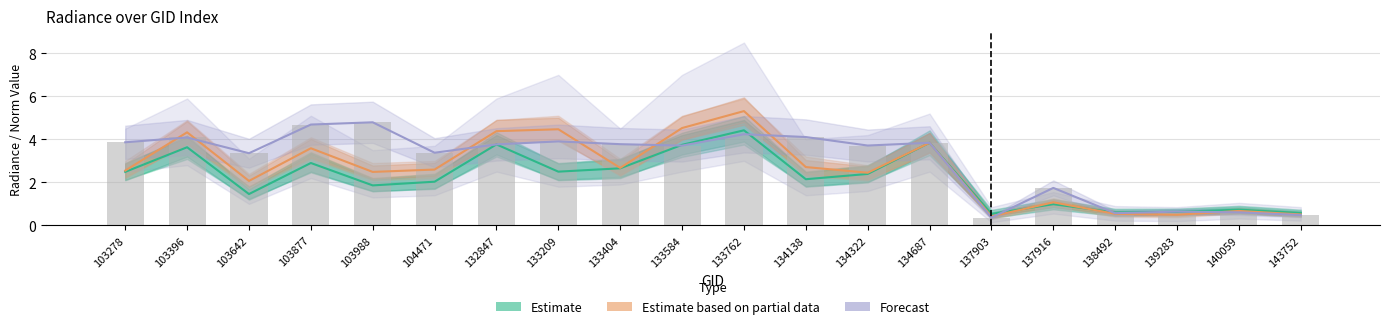

What is the spread (max minus min) of values at 143752?

0.1